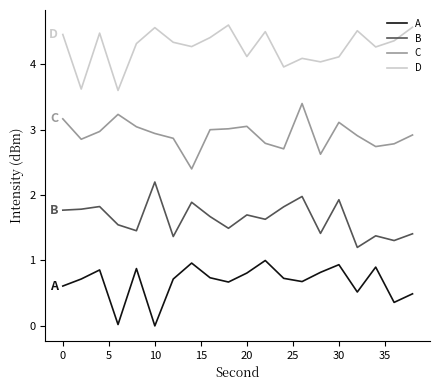

True or false: B and D cross at least once.

False